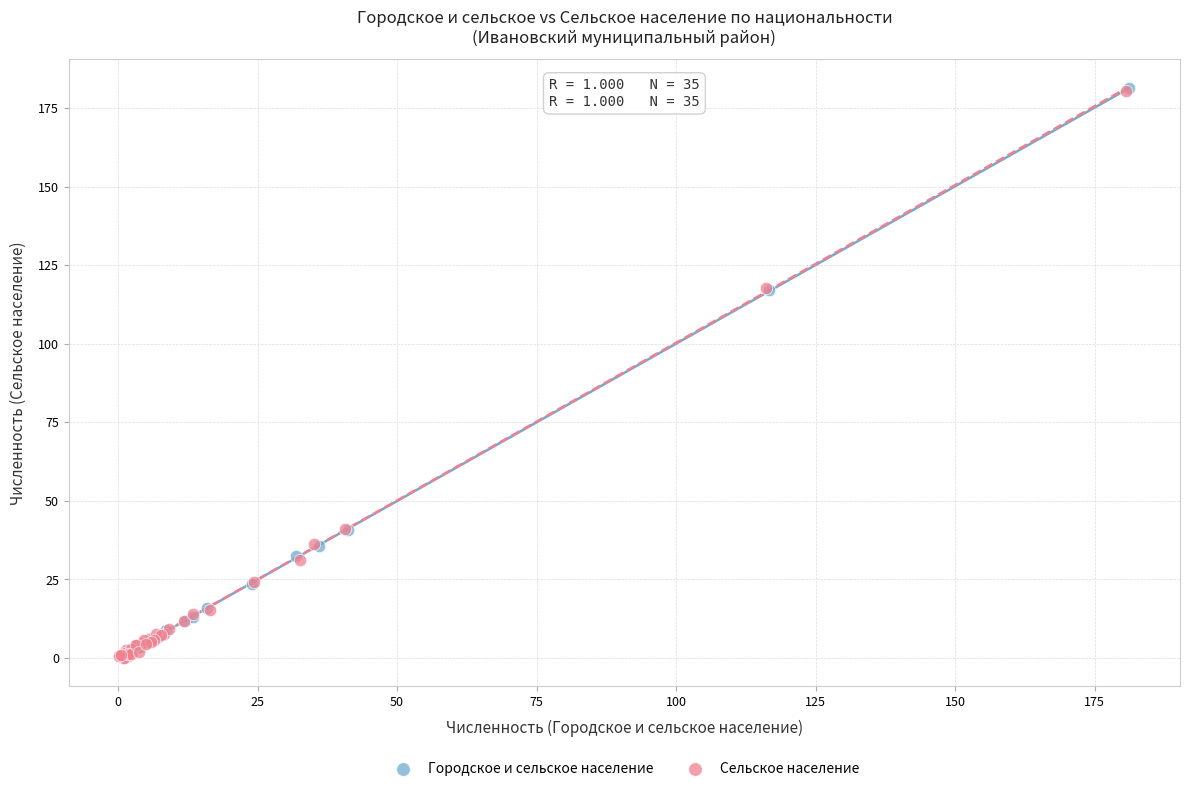

What are all the series names shown in the legend?

Городское и сельское население, Сельское население